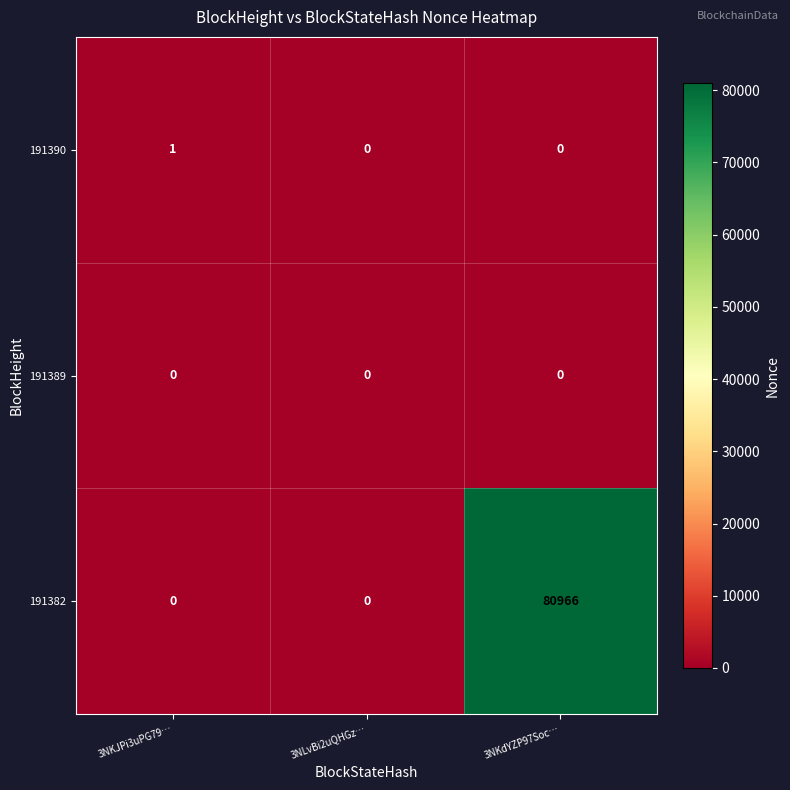

Which category has the highest value across all series?

3NKdYZP97Soc…